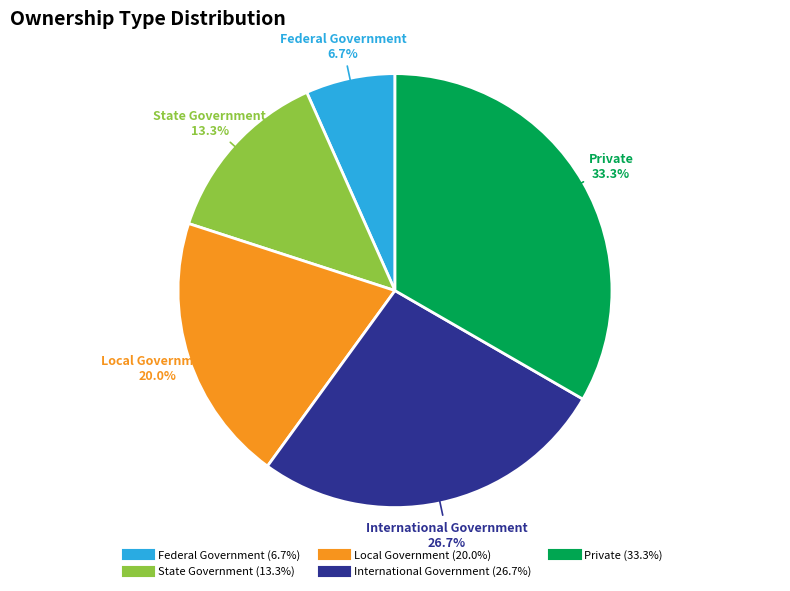

Is it true that Federal Government is 7% of the pie?

True